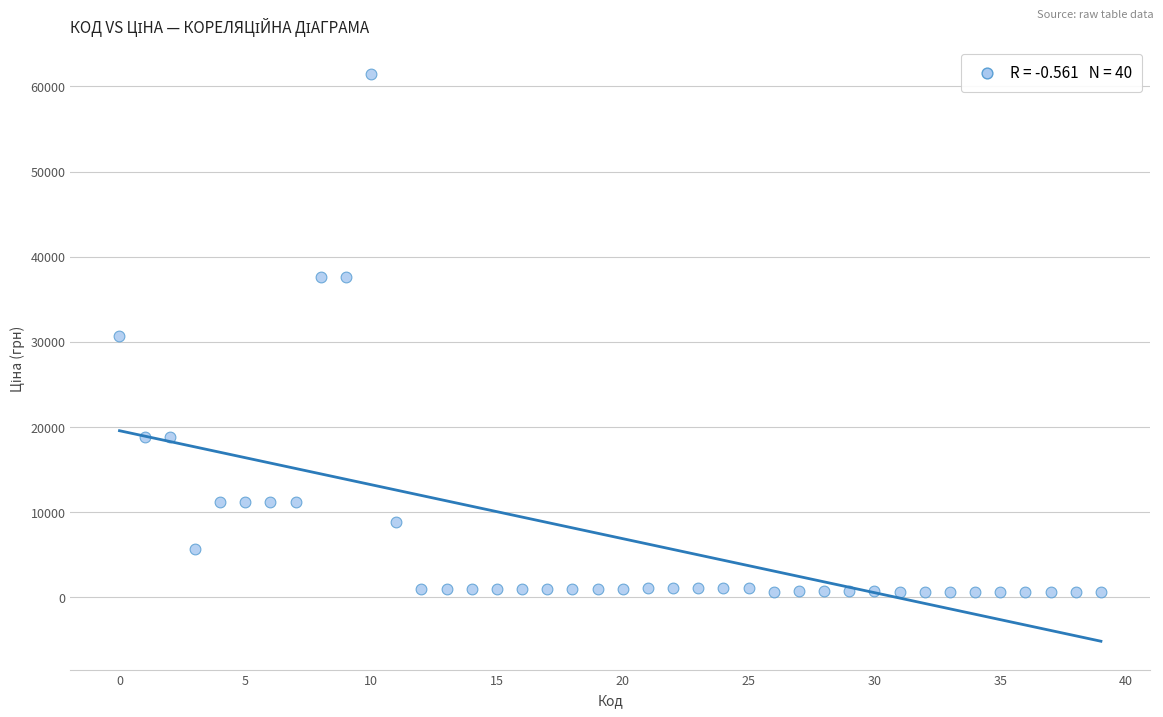

What is the range of Y values (max minus min)?

60903.0